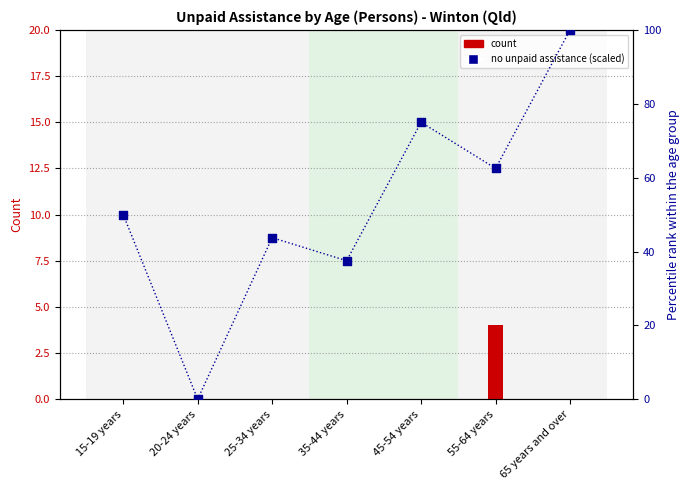

What is the total value across all series at 15-19 years?

50.0